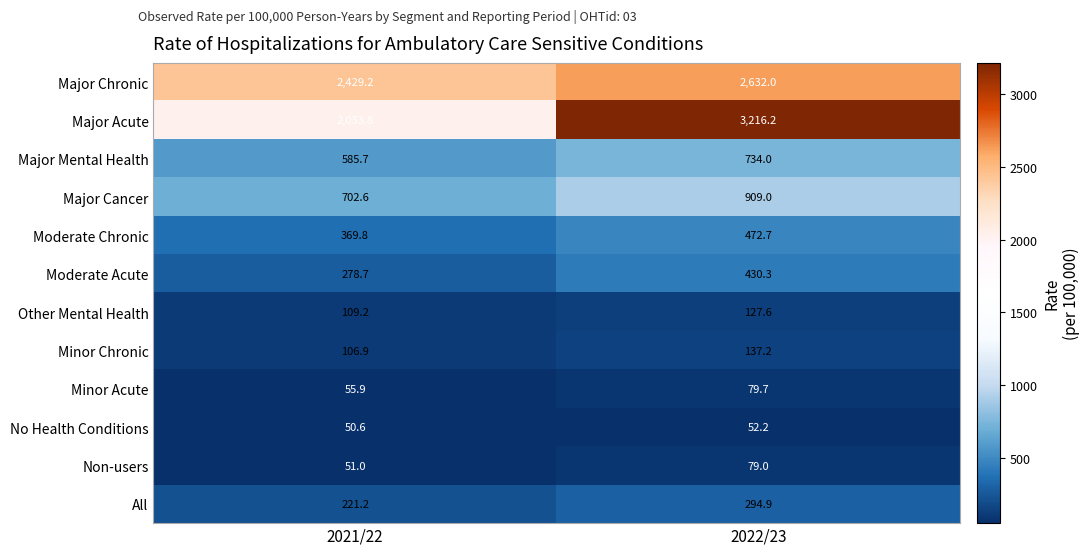

Which series changed the most between 2021/22 and 2022/23?

Major Acute